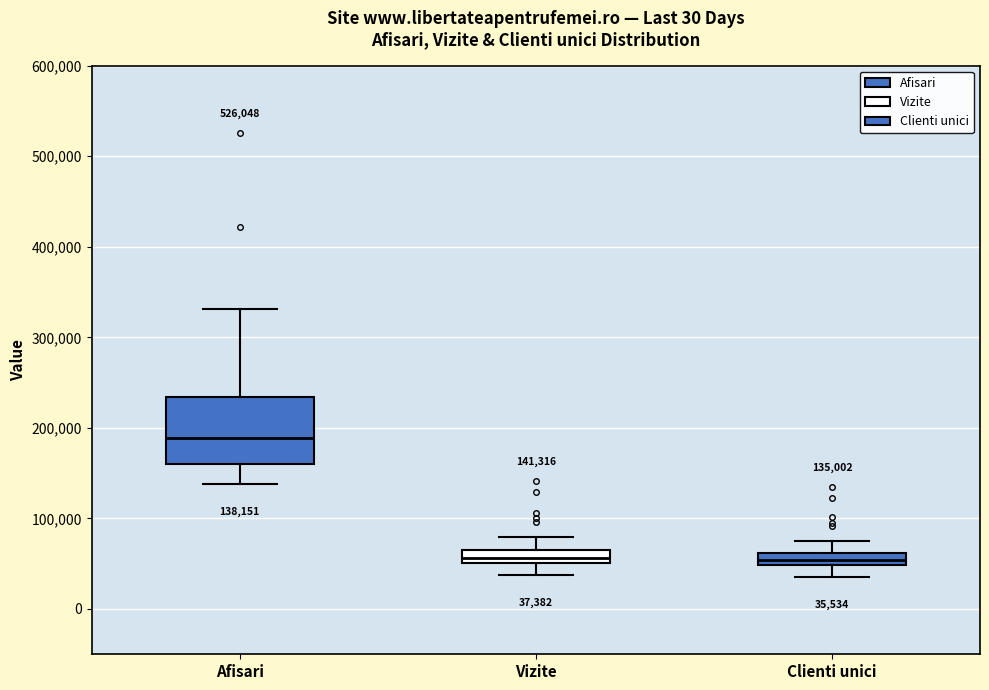

Which box is the tallest, from its lower edge to its upper edge?

Afisari